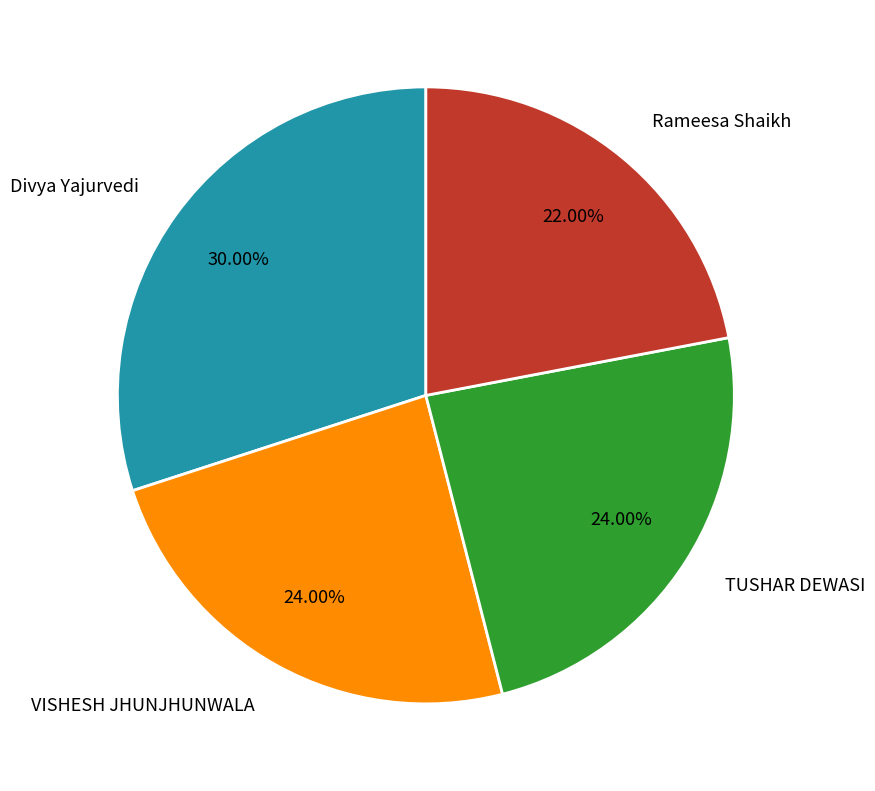

Is VISHESH JHUNJHUNWALA the majority of the pie?

No